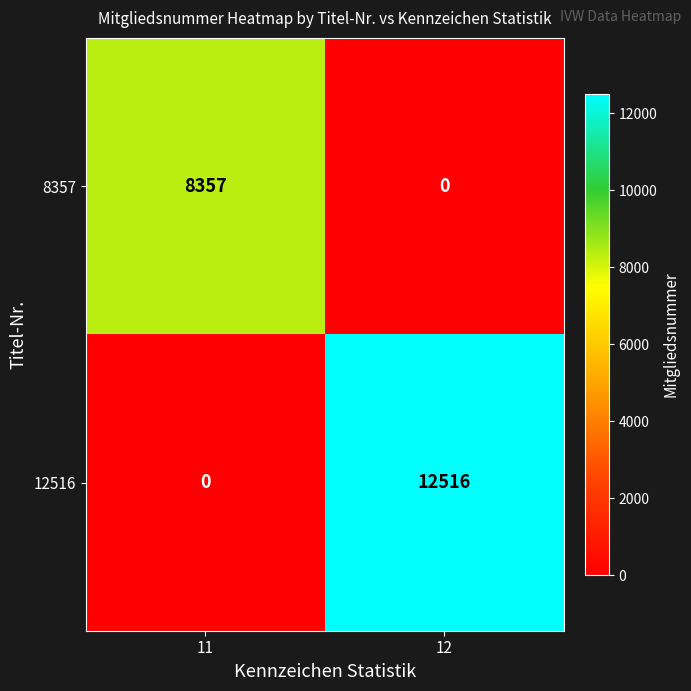

What is the sum of the 12516 values at 11 and 12?

12516